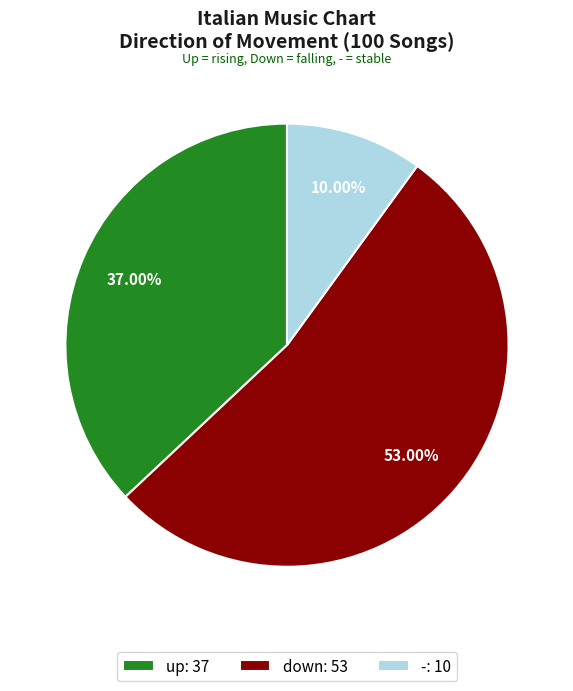

How many slices are in this pie chart?

3